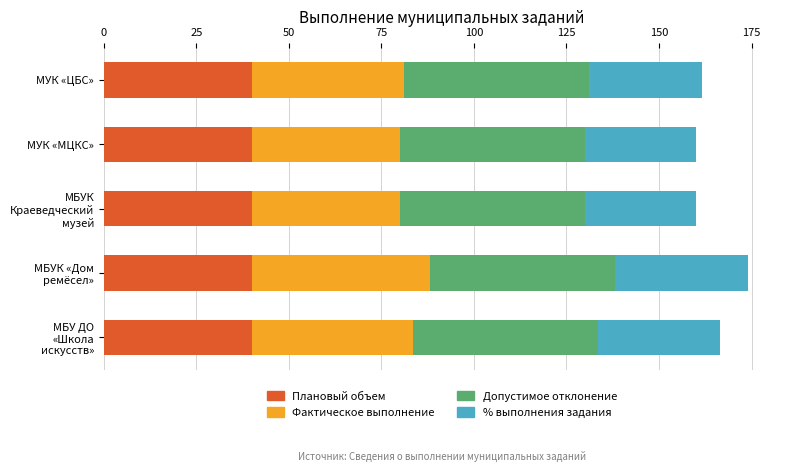

What is the minimum value for Плановый объем?

40.0